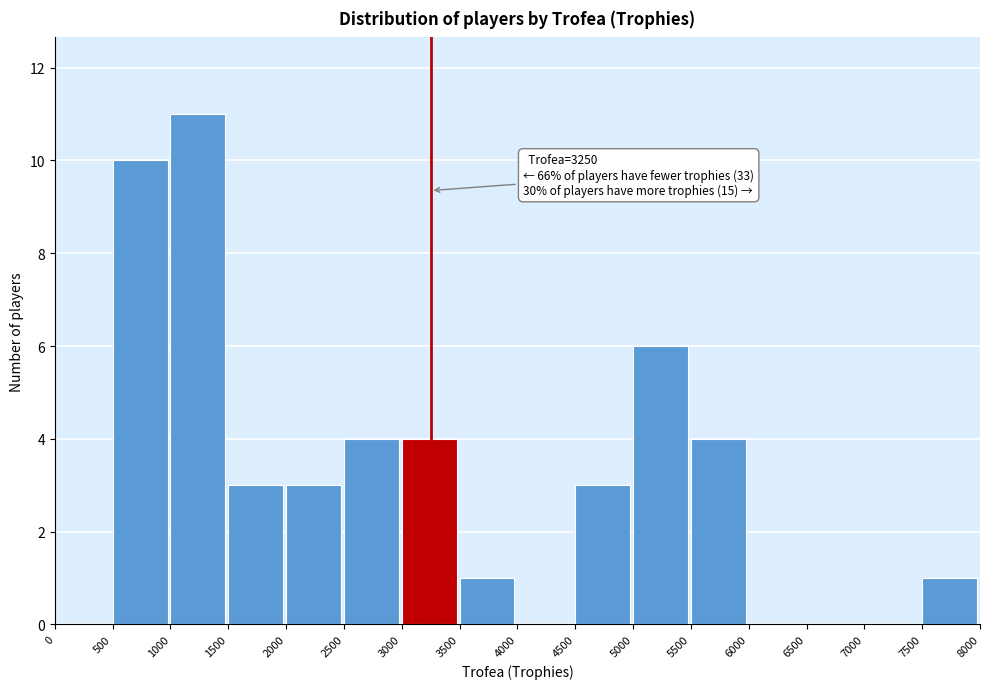

Which range on the x-axis has the tallest bar?

1000 to 1500